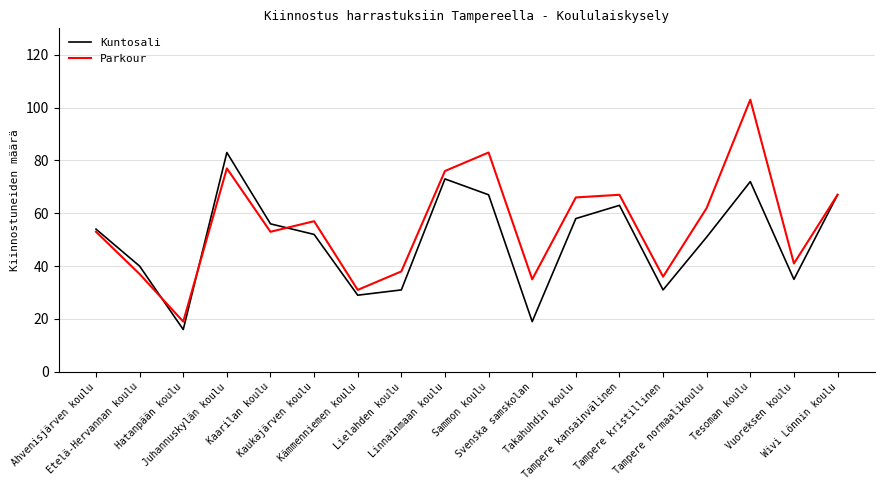

Reading left to right, transcribe all the data shown in this chart.

Kuntosali: 54	40	16	83	56	52	29	31	73	67	19	58	63	31	51	72	35	67
Parkour: 53	37	19	77	53	57	31	38	76	83	35	66	67	36	62	103	41	67